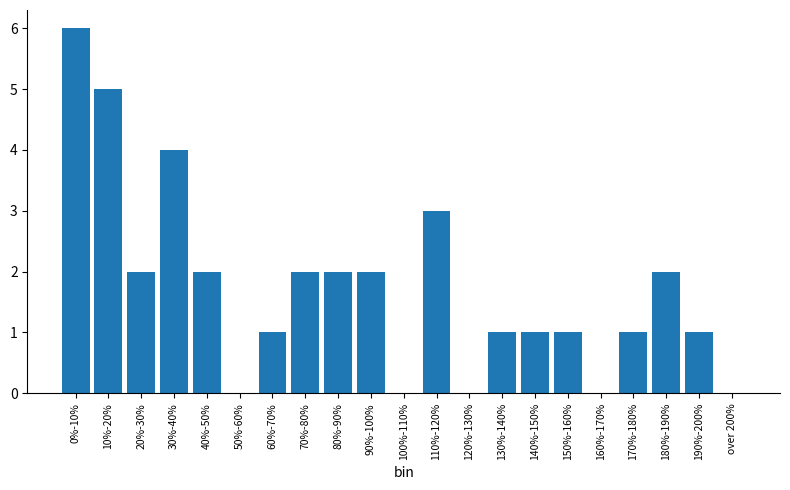

Reading left to right, transcribe all the data shown in this chart.

0%-10%=6	10%-20%=5	20%-30%=2	30%-40%=4	40%-50%=2	50%-60%=0	60%-70%=1	70%-80%=2	80%-90%=2	90%-100%=2	100%-110%=0	110%-120%=3	120%-130%=0	130%-140%=1	140%-150%=1	150%-160%=1	160%-170%=0	170%-180%=1	180%-190%=2	190%-200%=1	over 200%=0